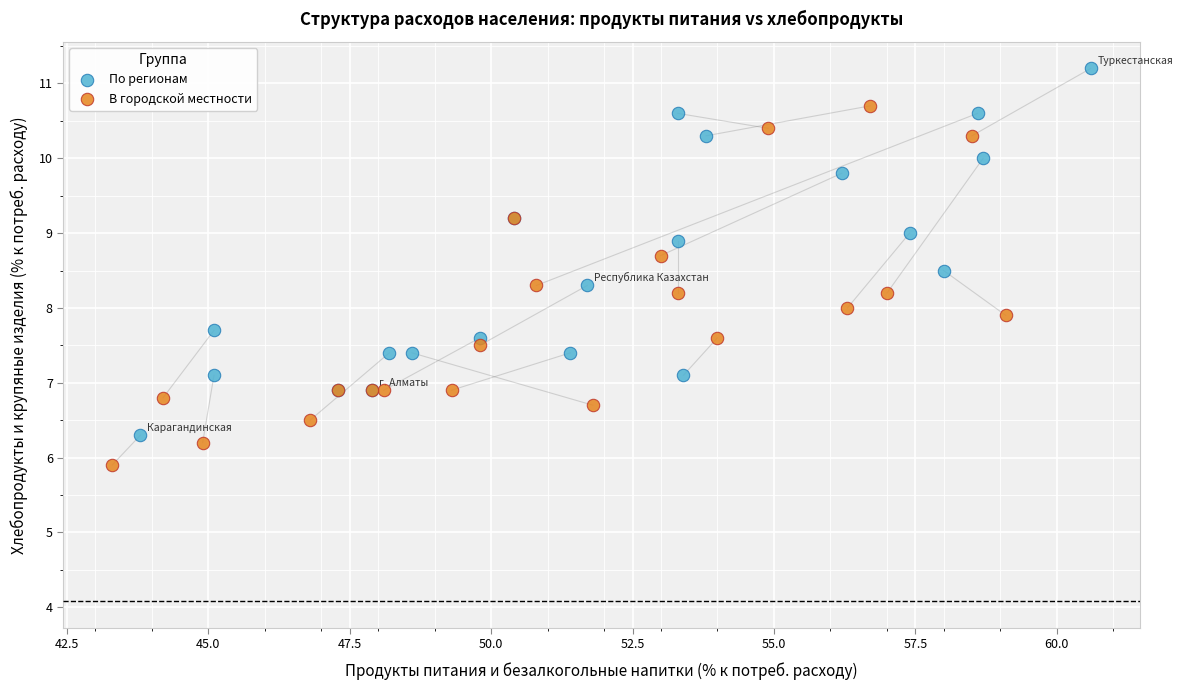

Which series contains the highest Y value?

По регионам